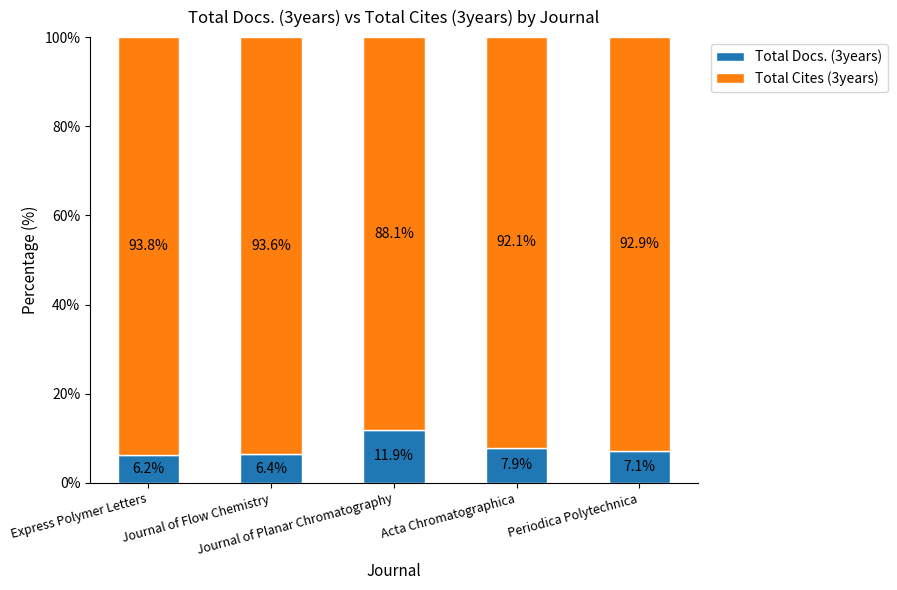

What is the difference between the second highest and second lowest values in the Total Docs. (3years) series?

1.5